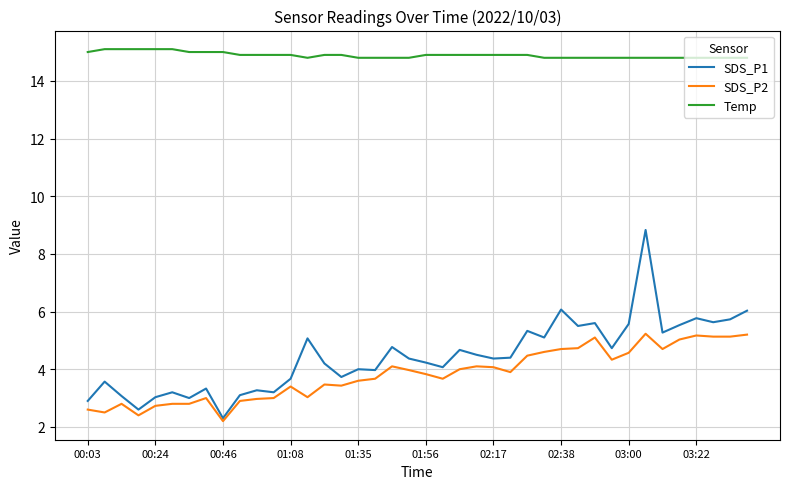

What is the maximum value for SDS_P2?

5.2